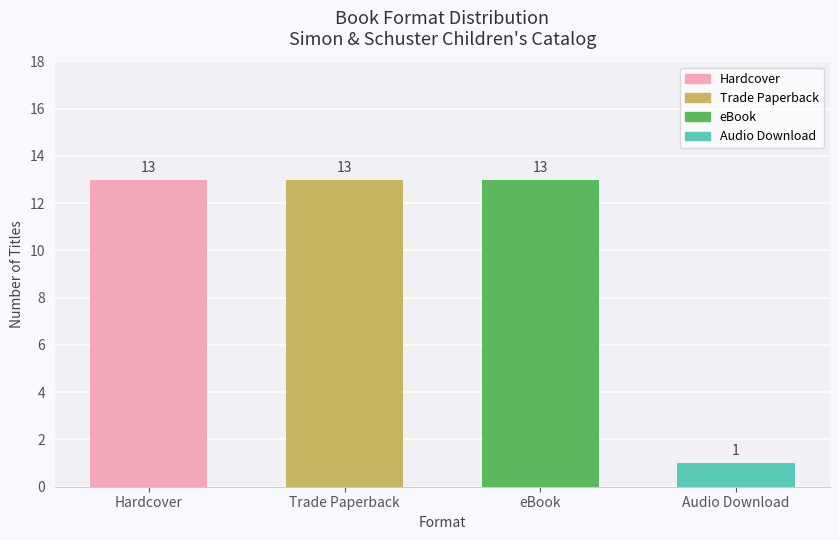

Reading right to left, transcribe all the data shown in this chart.

Audio Download=1	eBook=13	Trade Paperback=13	Hardcover=13